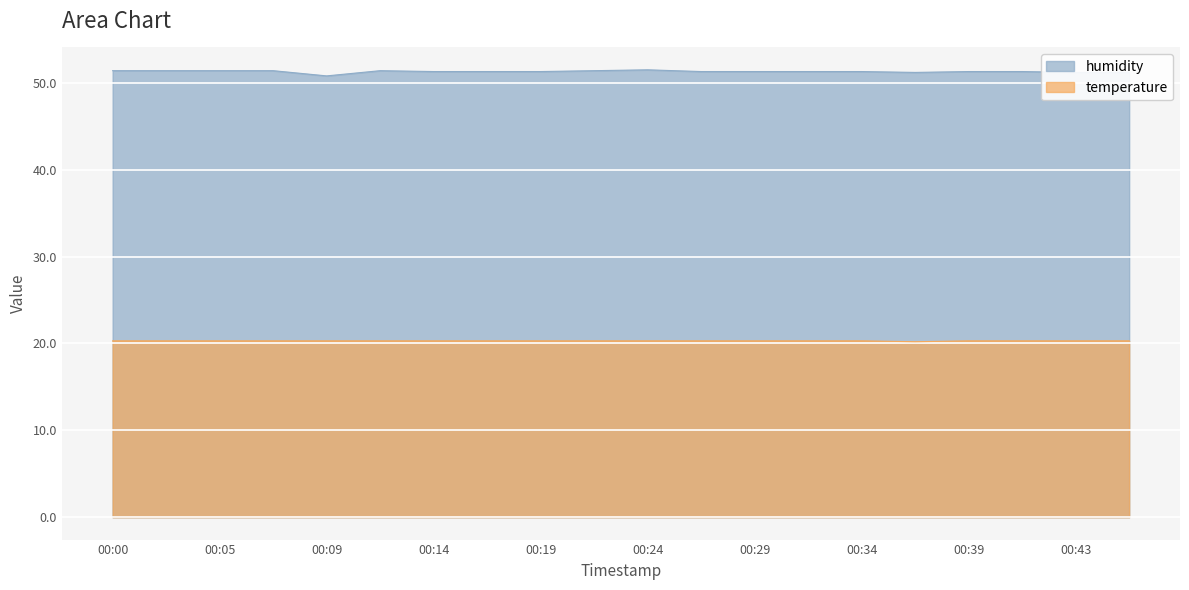

Where is temperature nearest to the value 20?

00:36